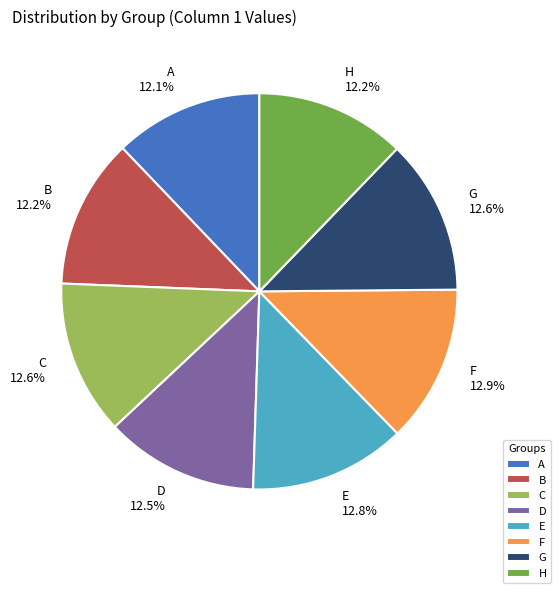

Which has a higher value, A or F?

F